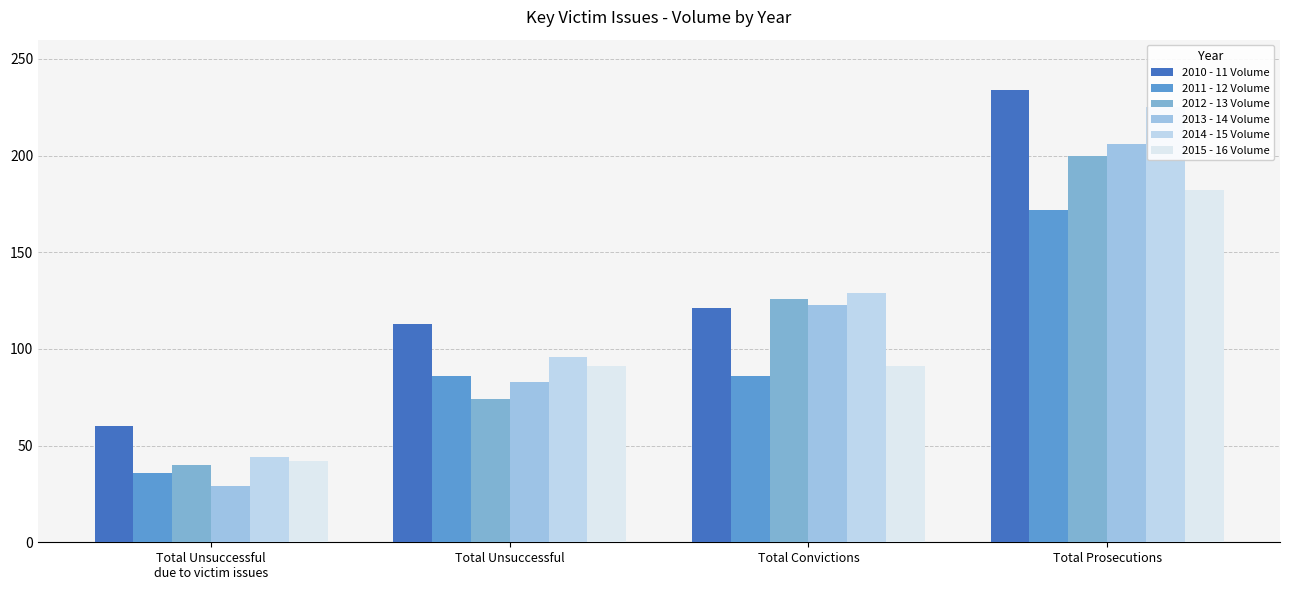

Reading left to right, extract all data points from this chart.

2010 - 11 Volume: Total Unsuccessful
due to victim issues=60	Total Unsuccessful=113	Total Convictions=121	Total Prosecutions=234
2011 - 12 Volume: Total Unsuccessful
due to victim issues=36	Total Unsuccessful=86	Total Convictions=86	Total Prosecutions=172
2012 - 13 Volume: Total Unsuccessful
due to victim issues=40	Total Unsuccessful=74	Total Convictions=126	Total Prosecutions=200
2013 - 14 Volume: Total Unsuccessful
due to victim issues=29	Total Unsuccessful=83	Total Convictions=123	Total Prosecutions=206
2014 - 15 Volume: Total Unsuccessful
due to victim issues=44	Total Unsuccessful=96	Total Convictions=129	Total Prosecutions=225
2015 - 16 Volume: Total Unsuccessful
due to victim issues=42	Total Unsuccessful=91	Total Convictions=91	Total Prosecutions=182